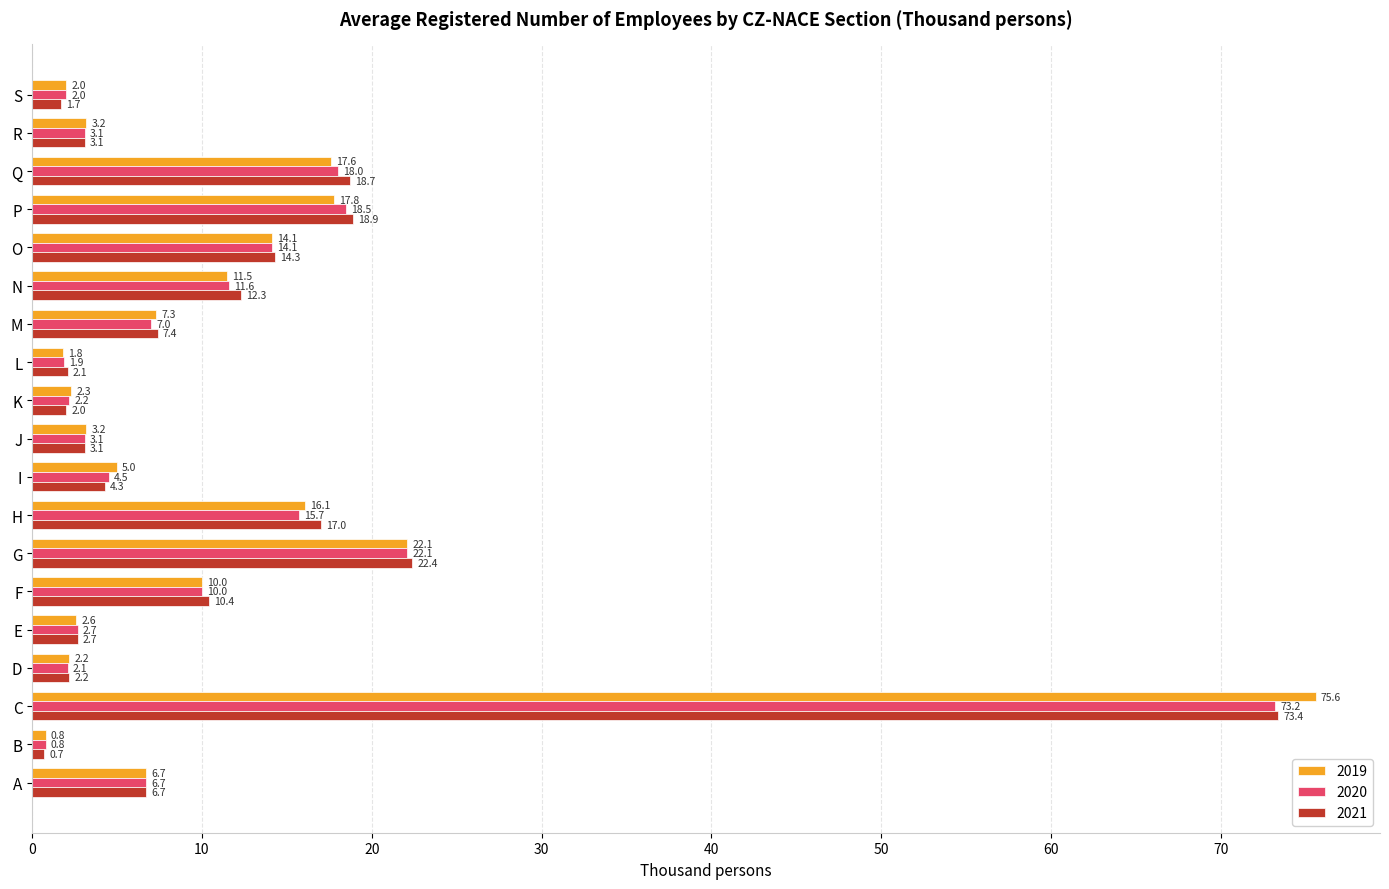

What is the total value across all series at L?

5.8